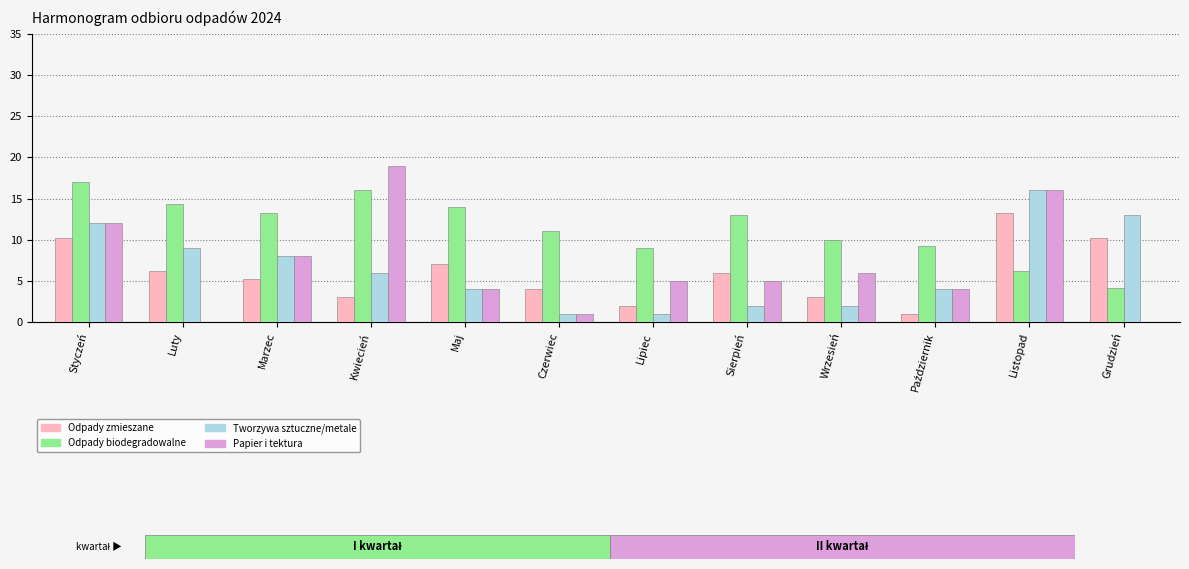

The value of Odpady zmieszane at Kwiecień is 3.0. True or false?

True